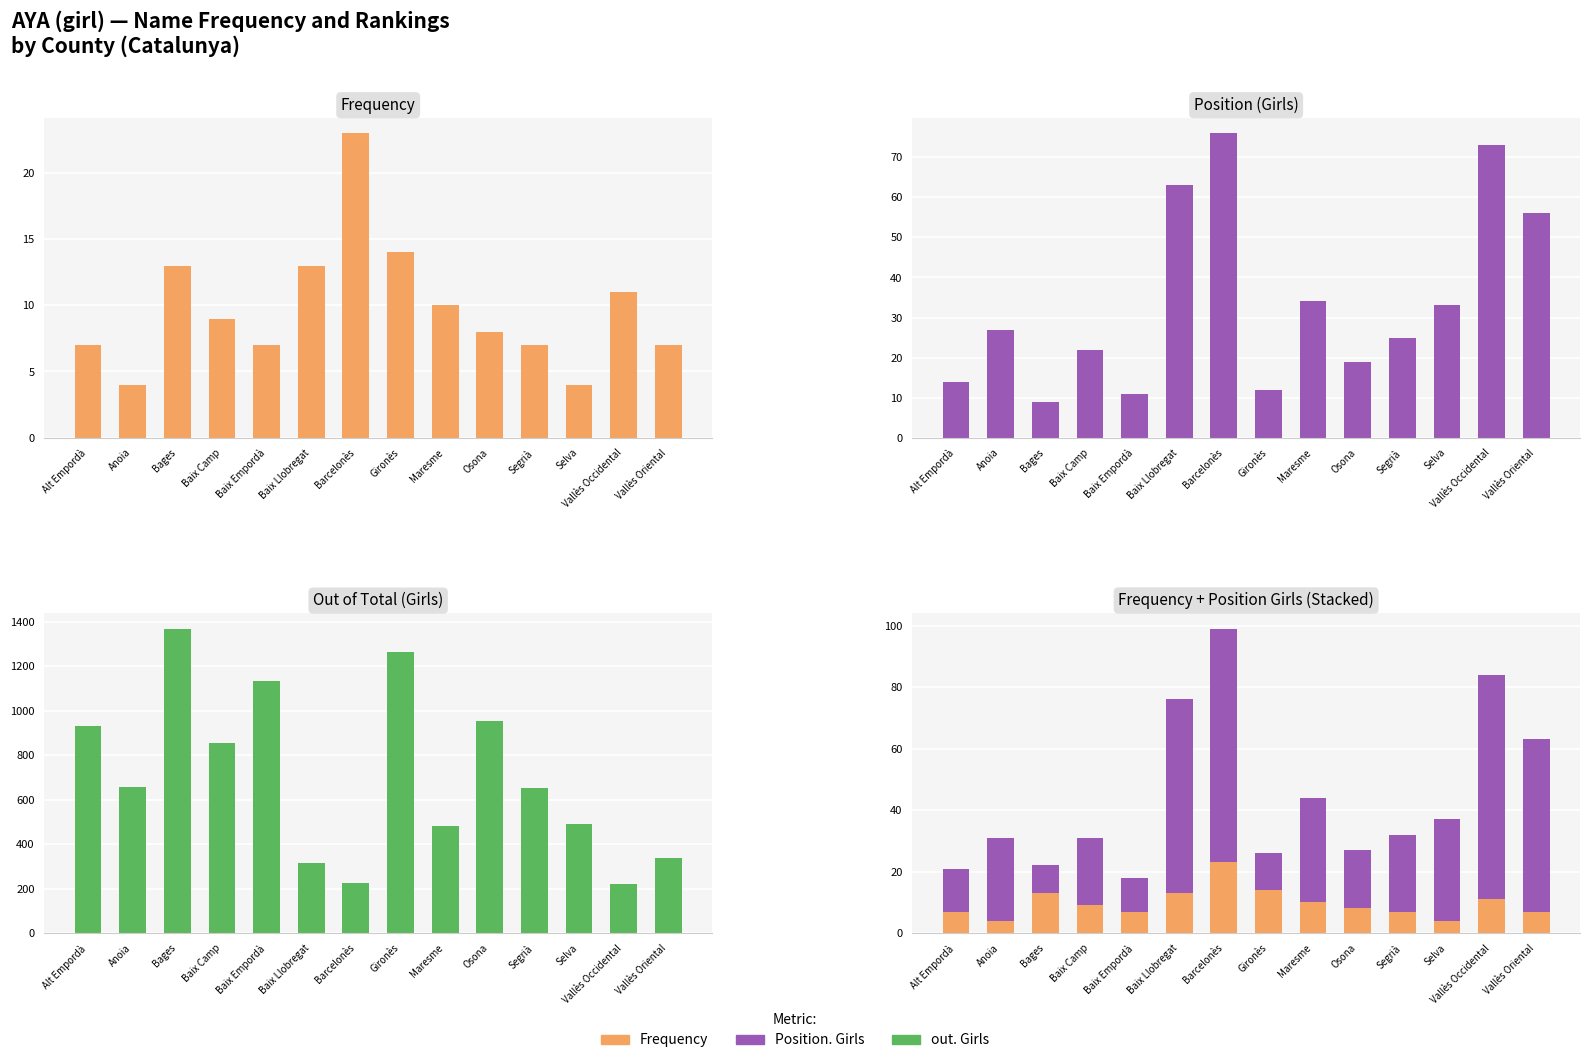

What value does the out. Girls series have at Anoia, to the nearest 50?

650